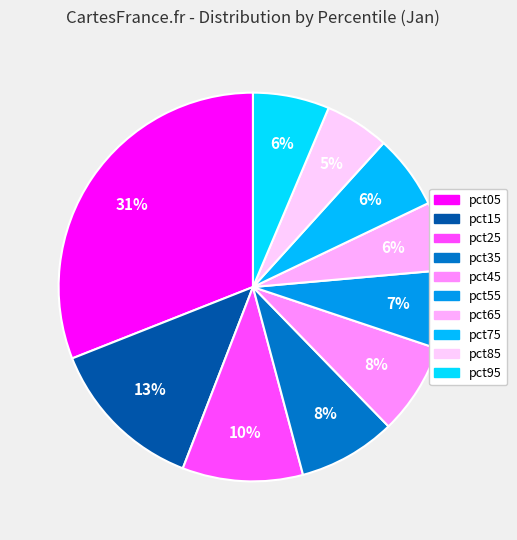

To the nearest percent, what percentage of the pie is pct15?

13%